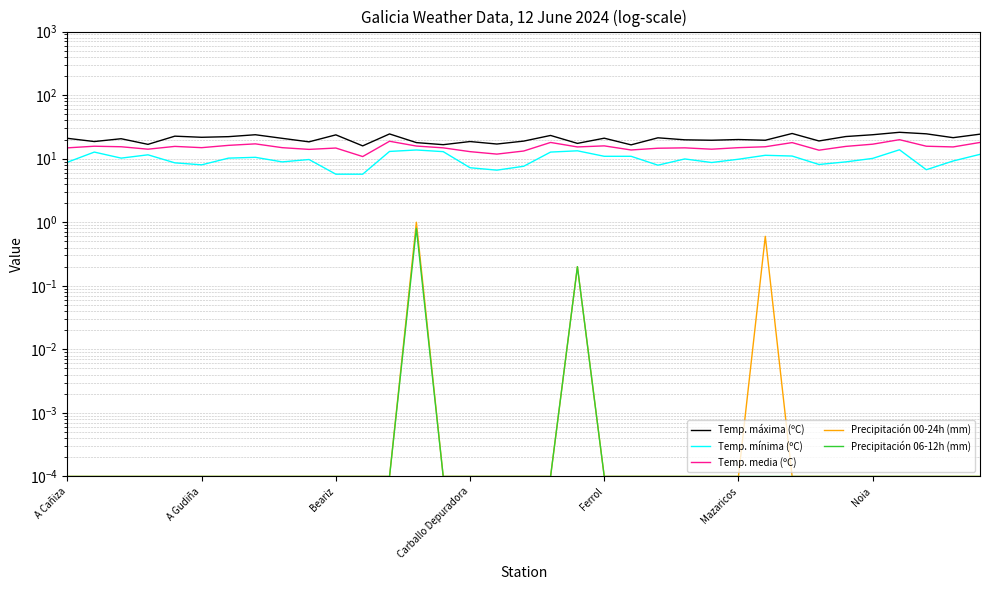

Between A Gudiña and 16, which is larger?

A Gudiña